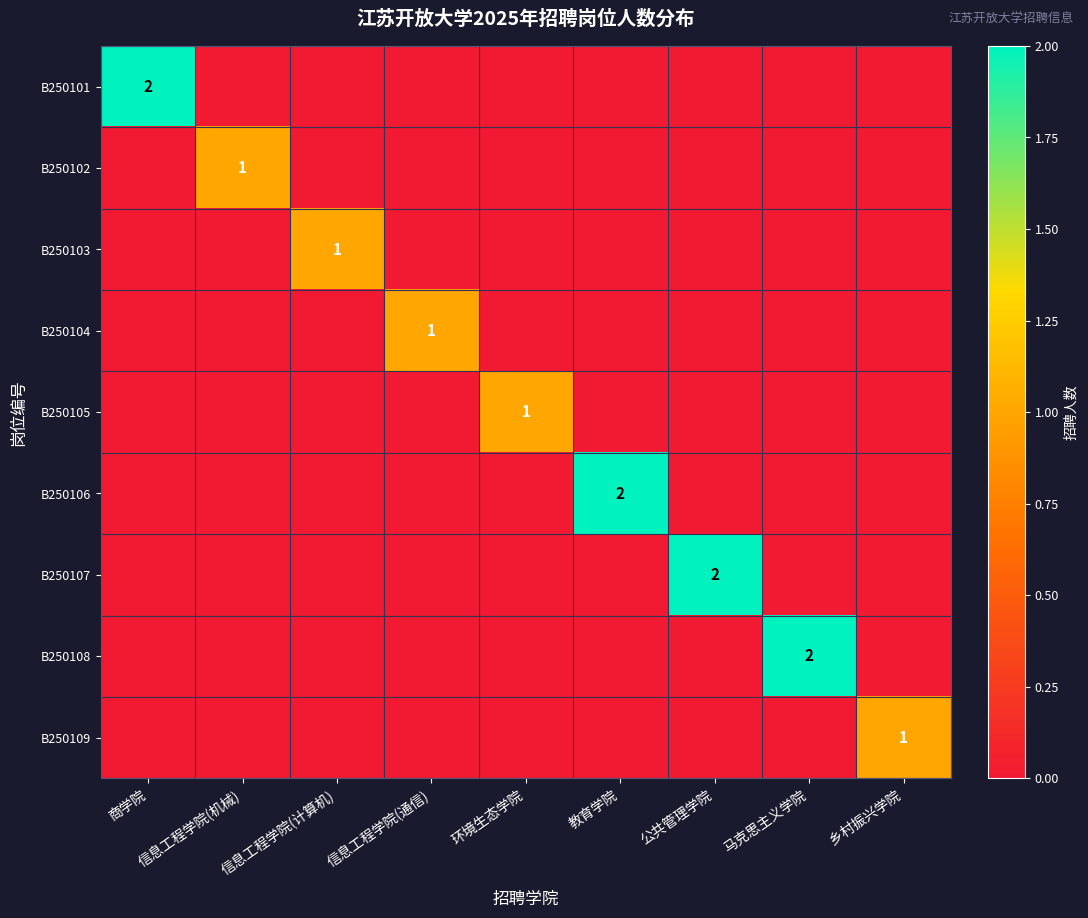

At how many categories does at least one series exceed 0?

9